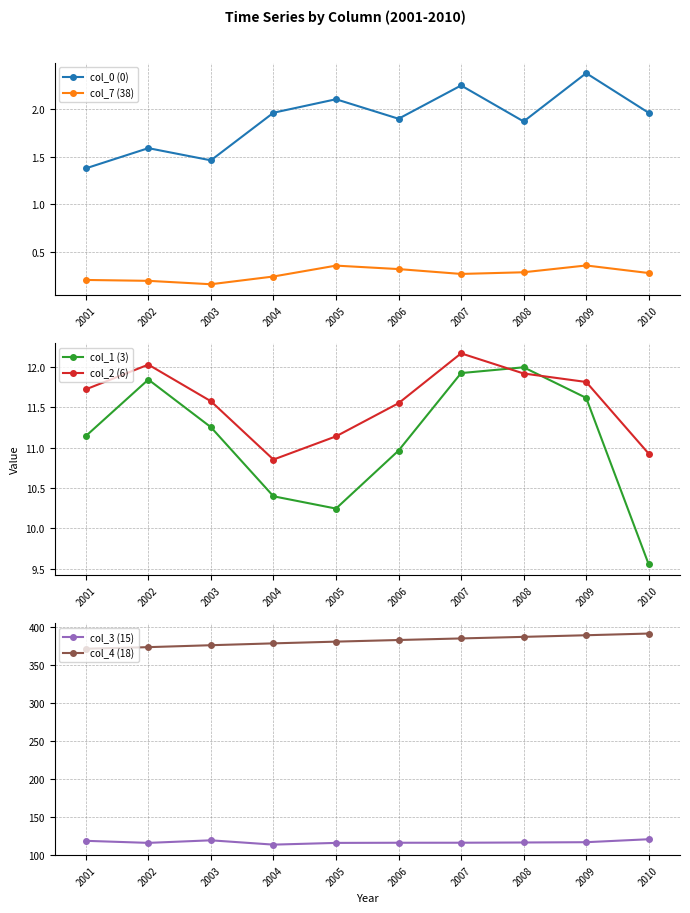

Reading left to right, extract all data points from this chart.

col_0 (0): 1.4	1.6	1.5	2.0	2.1	1.9	2.2	1.9	2.4	2.0
col_7 (38): 0.2	0.2	0.2	0.2	0.4	0.3	0.3	0.3	0.4	0.3
col_1 (3): 11.1	11.8	11.3	10.4	10.2	11.0	11.9	12.0	11.6	9.6
col_2 (6): 11.7	12.0	11.6	10.9	11.1	11.5	12.2	11.9	11.8	10.9
col_3 (15): 118.3	115.5	118.9	113.2	115.5	115.7	115.8	116.1	116.4	120.3
col_4 (18): 371.0	373.1	375.6	378.1	380.4	382.5	384.6	386.6	388.8	391.0